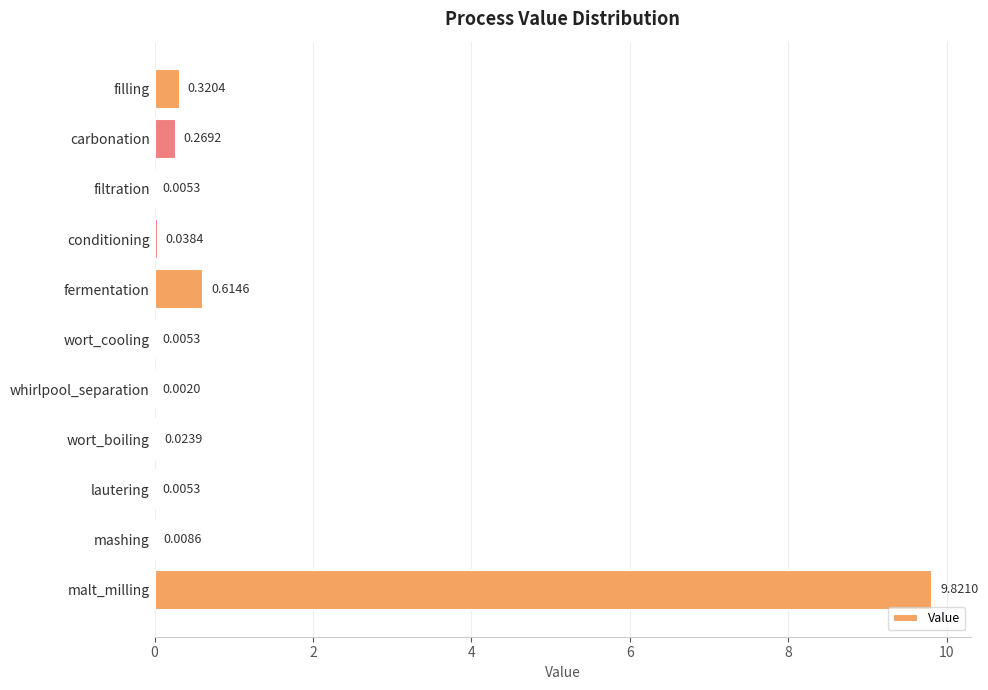

Which category has the highest value across all series?

malt_milling